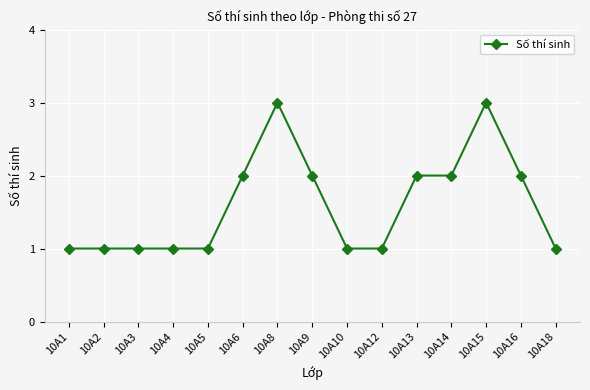

What is the sum of the values at 10A16 and 10A5?

3